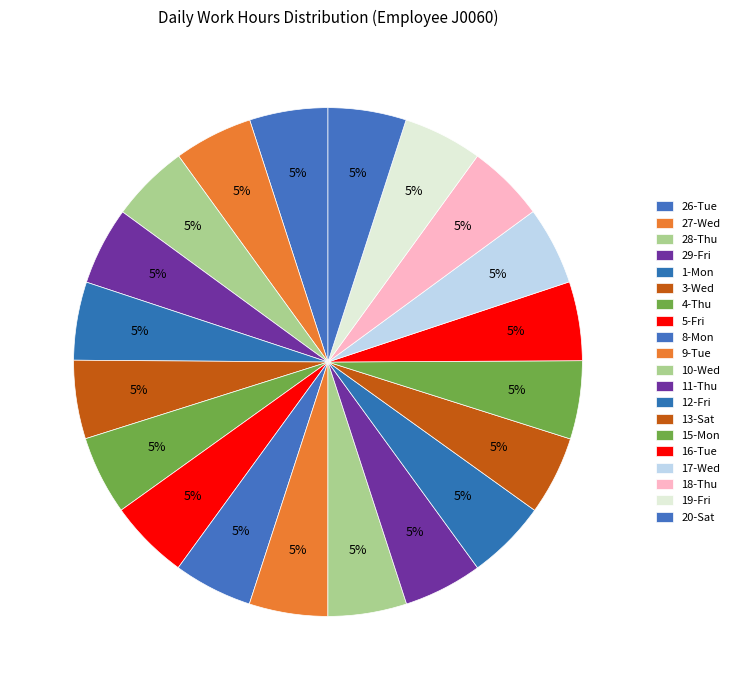

To the nearest percent, what portion does 4-Thu represent?

5%